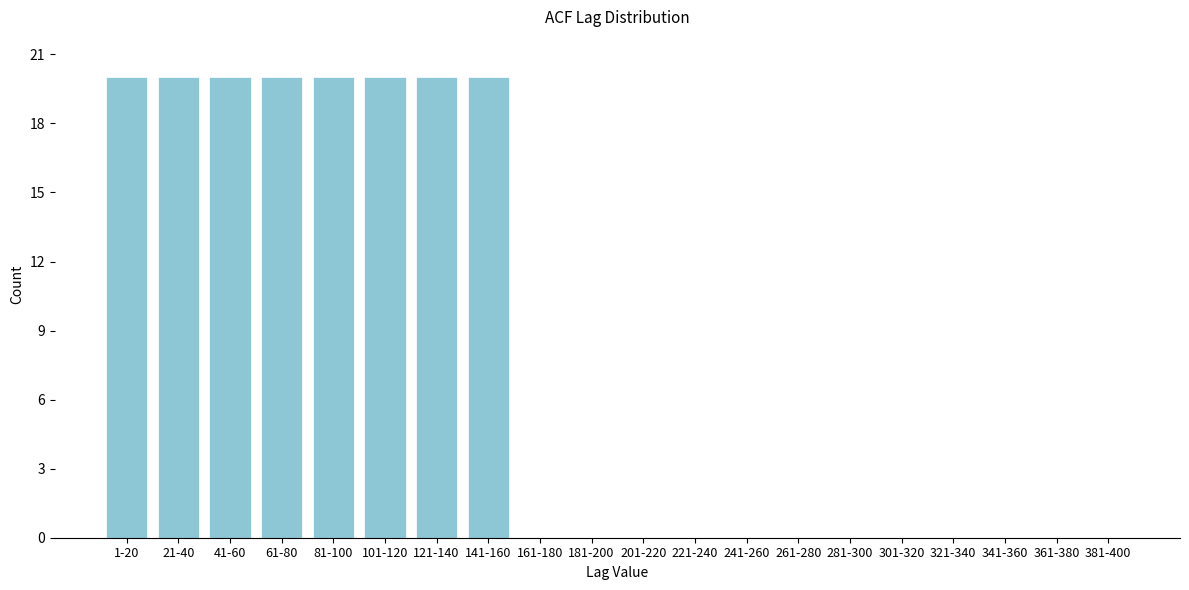

Reading left to right, what are all the values shown in this chart?

1-20=20	21-40=20	41-60=20	61-80=20	81-100=20	101-120=20	121-140=20	141-160=20	161-180=0	181-200=0	201-220=0	221-240=0	241-260=0	261-280=0	281-300=0	301-320=0	321-340=0	341-360=0	361-380=0	381-400=0